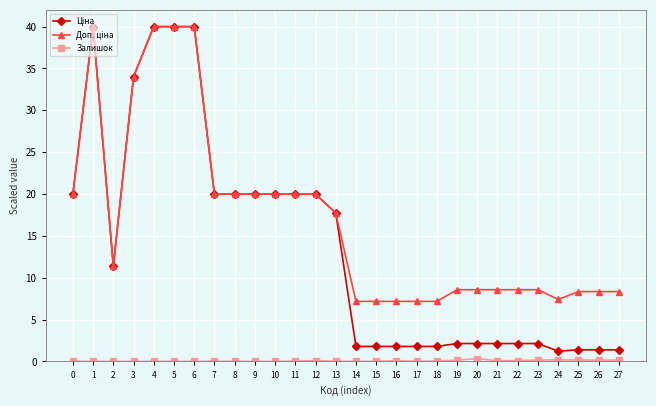

How many lines are shown in the chart?

3